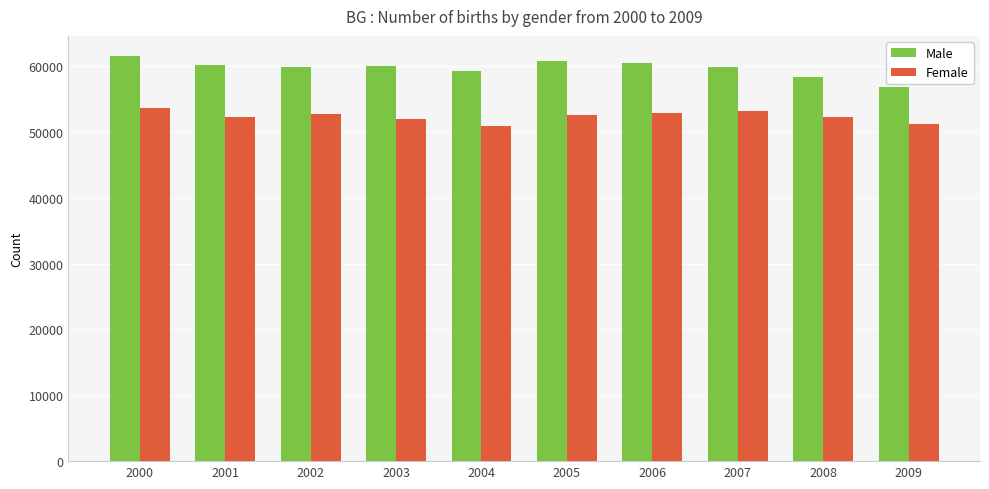

How many data points does each series have?

10